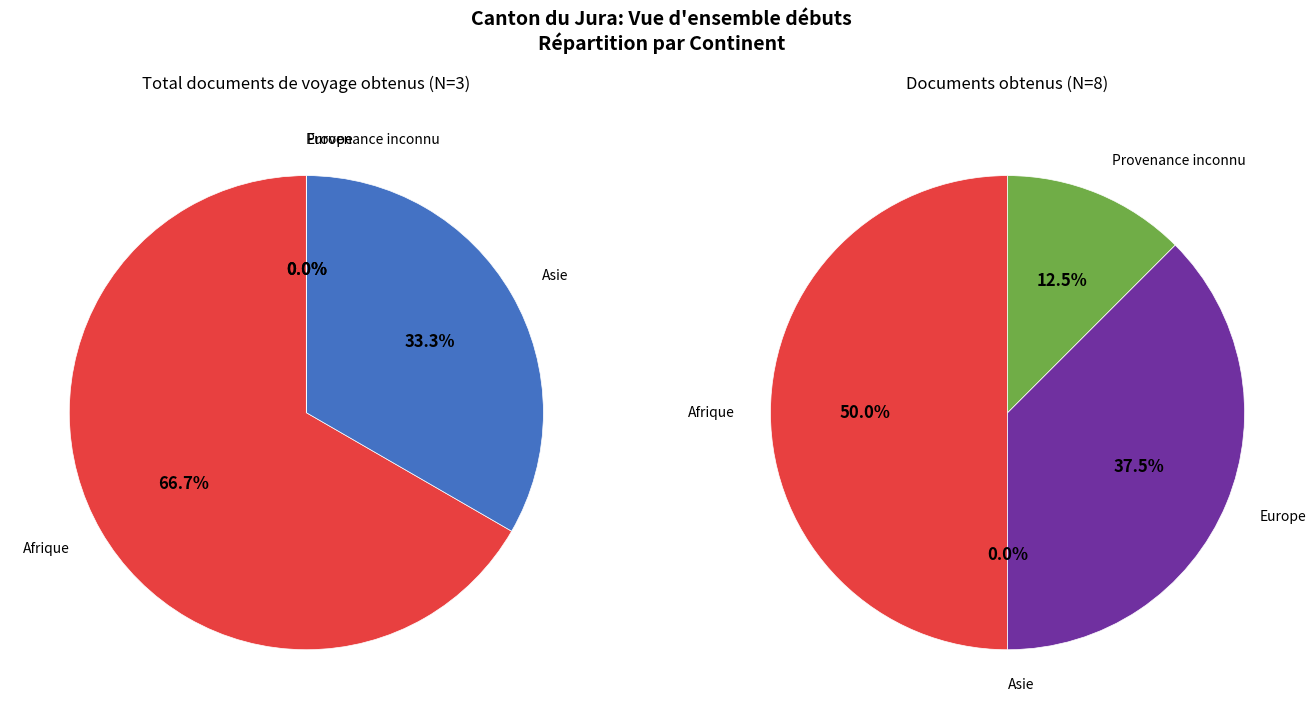

Is it true that Provenance inconnu is 19% of the pie?

False